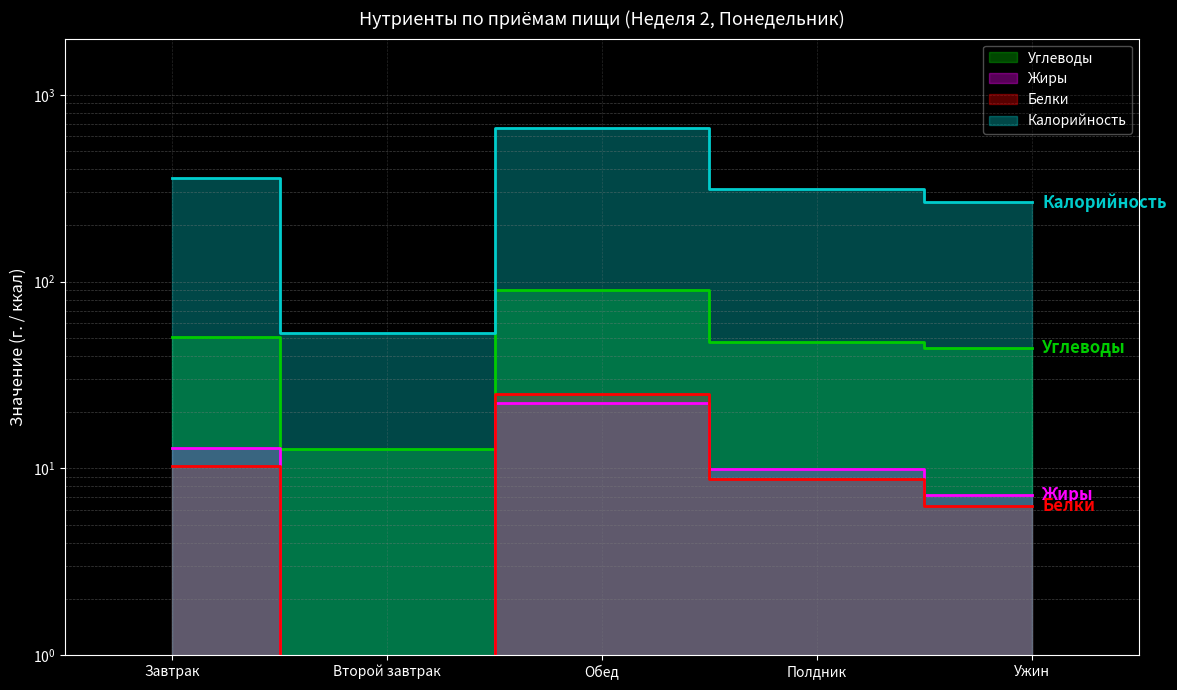

How many distinct data groups are displayed?

4